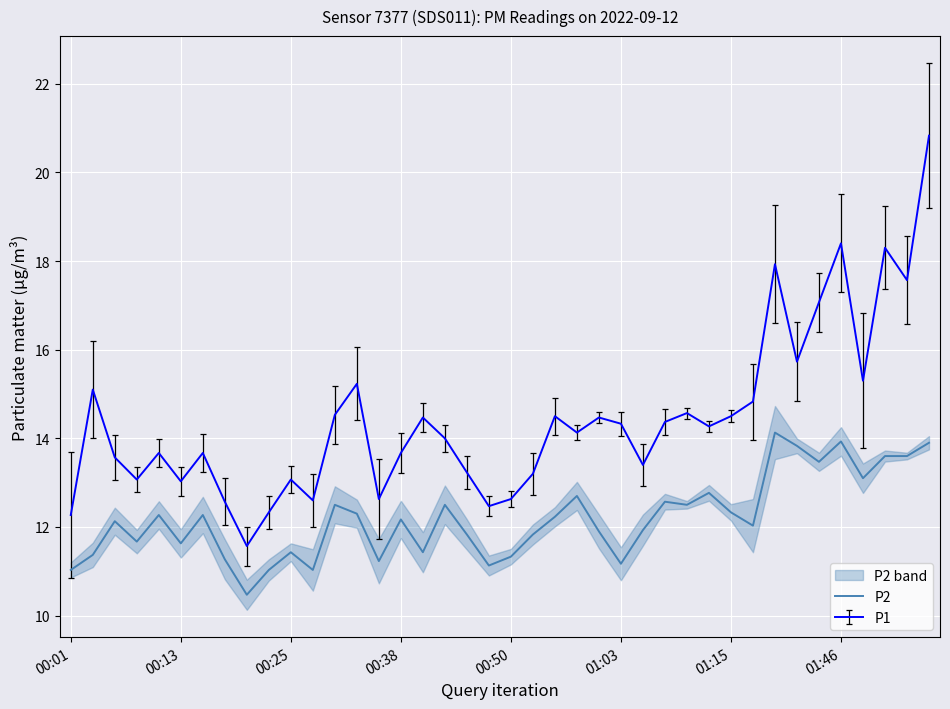

True or false: P2 and P1 intersect in this chart.

False